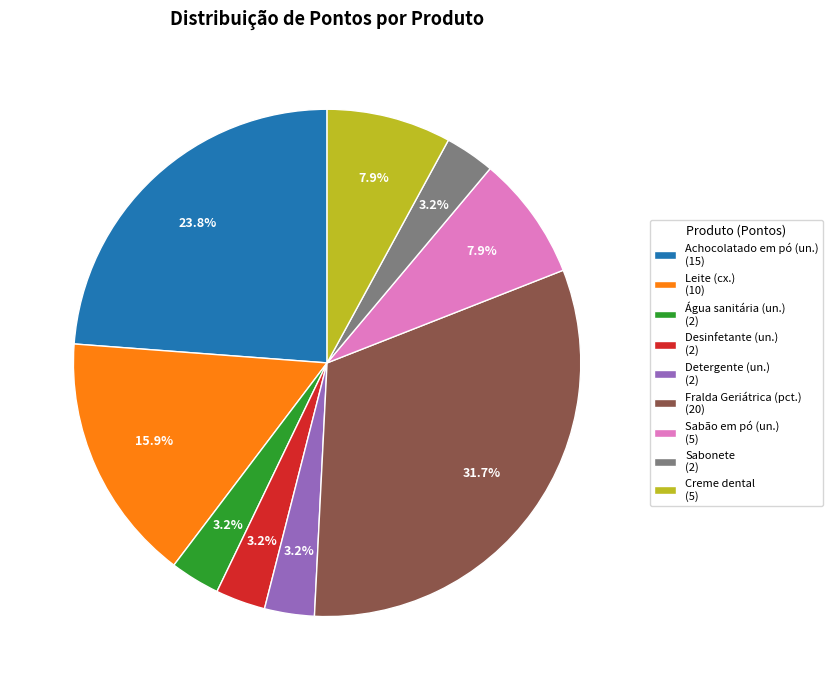

To the nearest percent, what portion does Sabonete represent?

3%